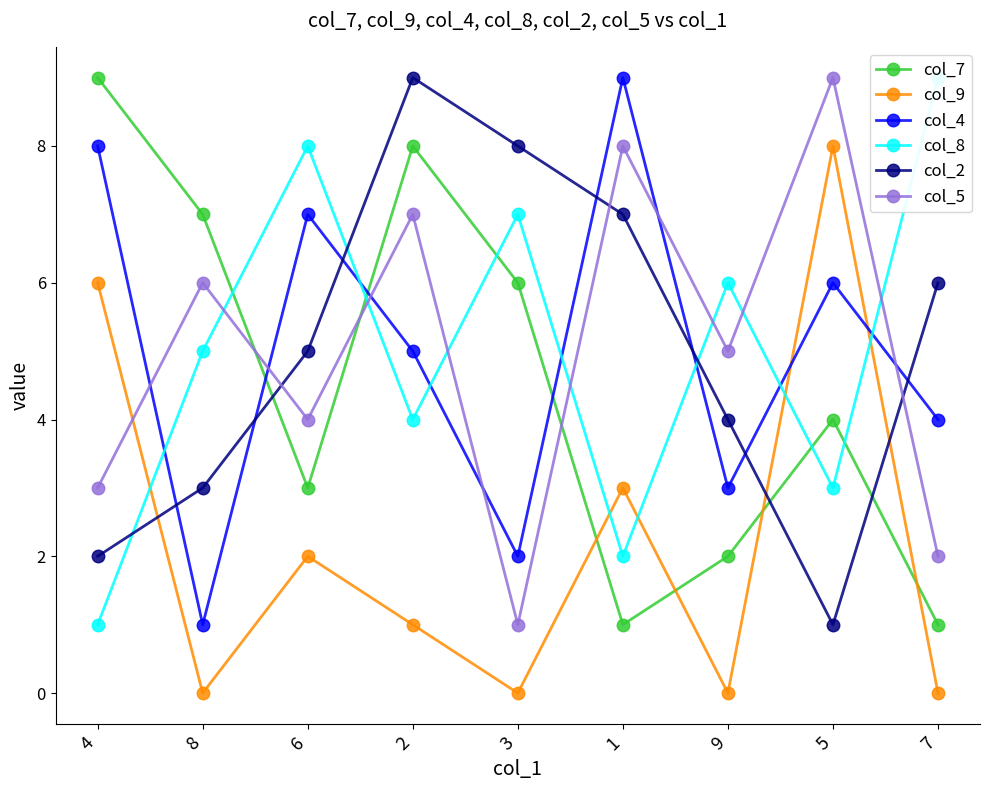

Is the value of col_2 at 2 greater than the value of col_4 at 2?

Yes